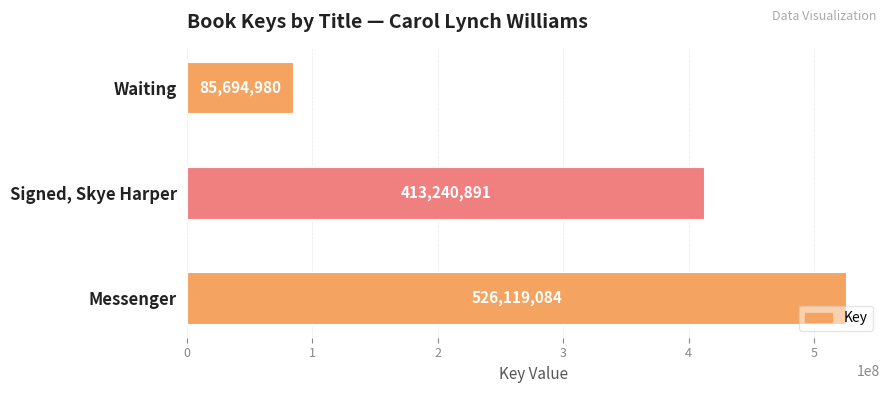

What is the average value?

341684985